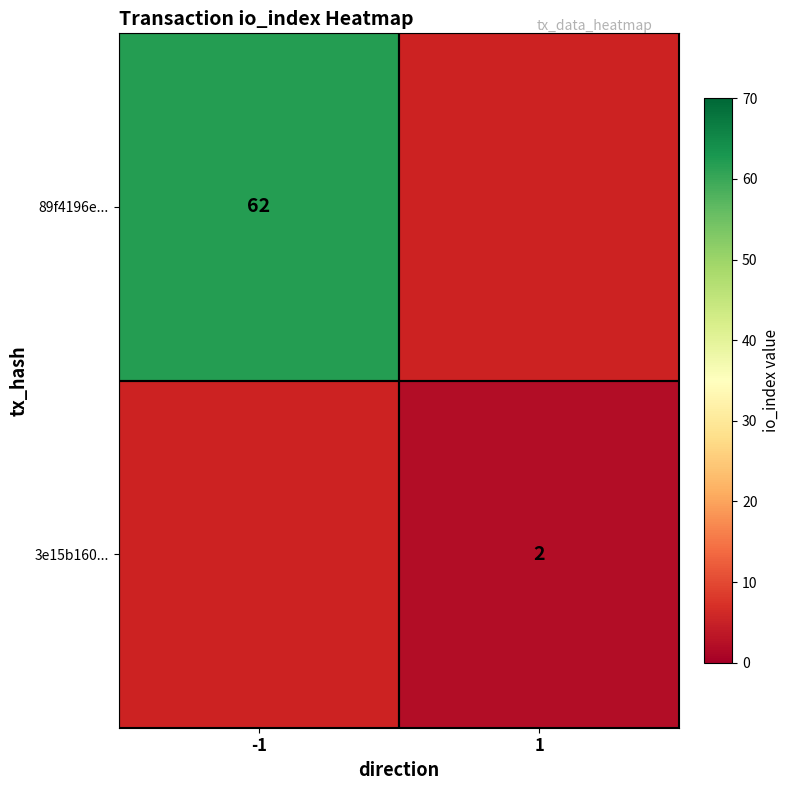

At how many categories does at least one series exceed 49?

1